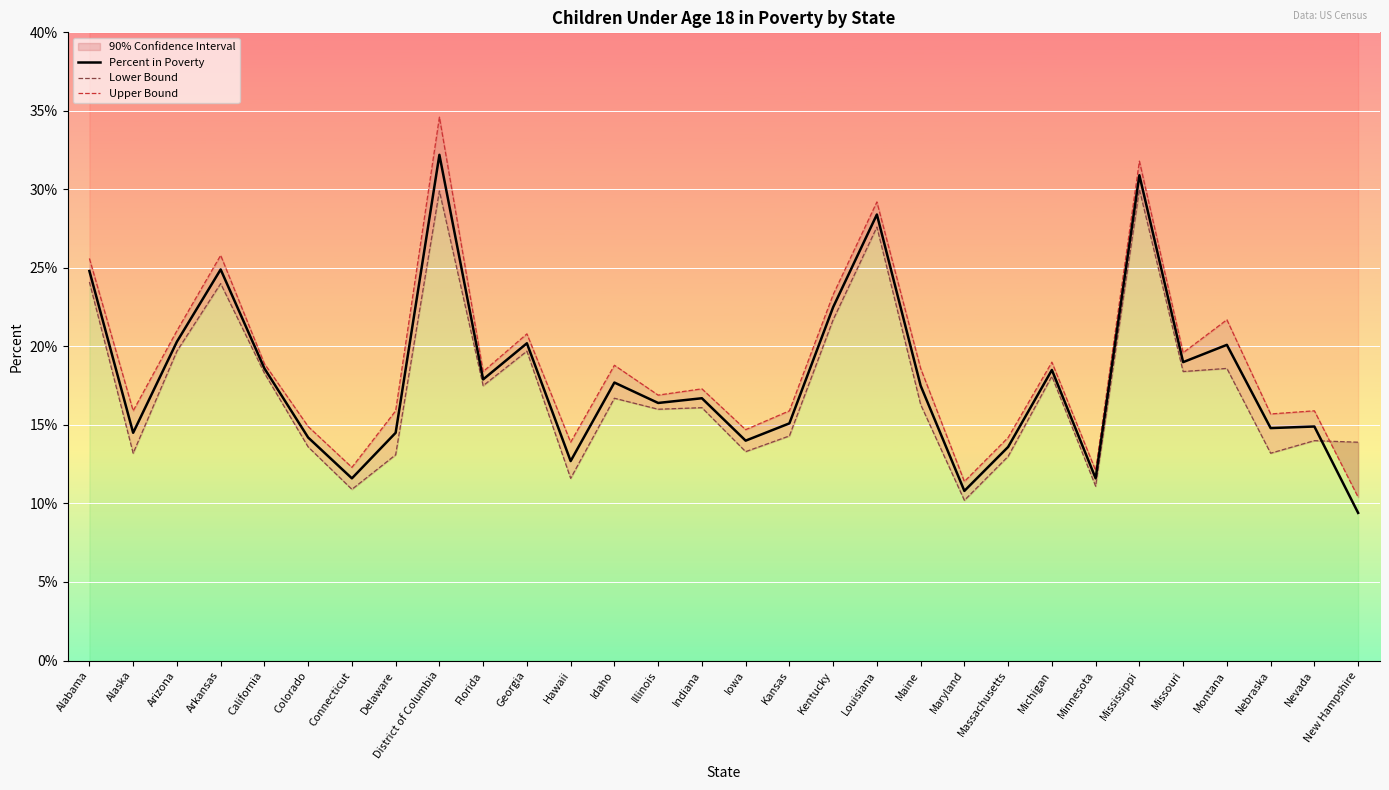

In Percent in Poverty, how many points are higher than both neighbors (excluding endpoints)?

10